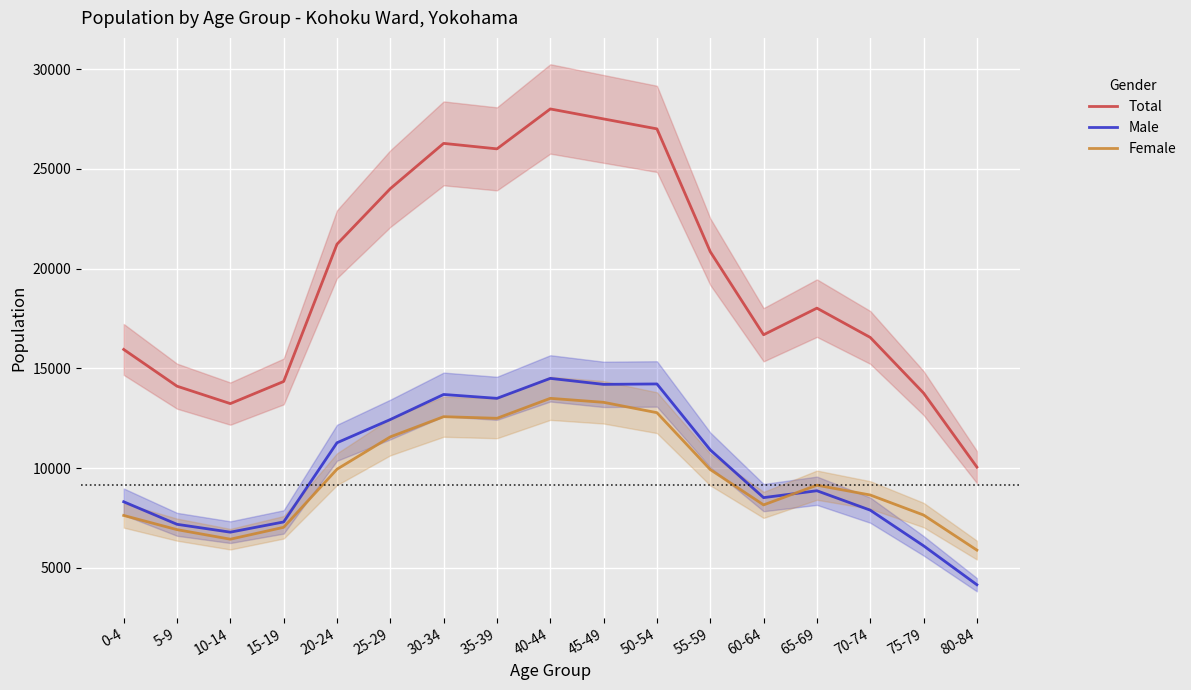

Reading left to right, what are all the values shown in this chart?

Total: 15950	14109	13236	14345	21223	24007	26275	26000	28000	27500	27002	20848	16686	18019	16553	13765	10056
Male: 8318	7188	6794	7307	11274	12438	13694	13500	14500	14200	14221	10916	8525	8870	7897	6112	4161
Female: 7632	6921	6442	7038	9949	11569	12581	12500	13500	13300	12781	9932	8161	9149	8656	7653	5895